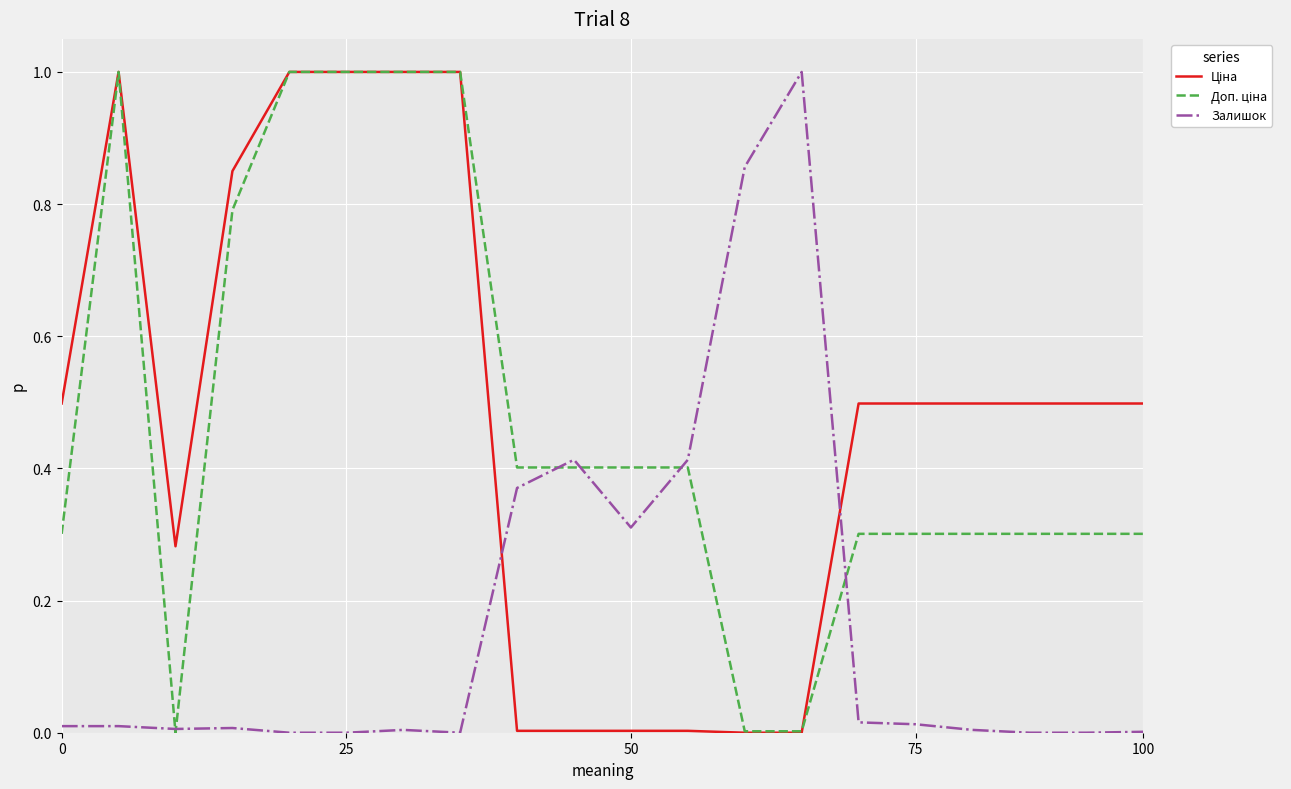

What is the maximum value shown in the chart?

1.0